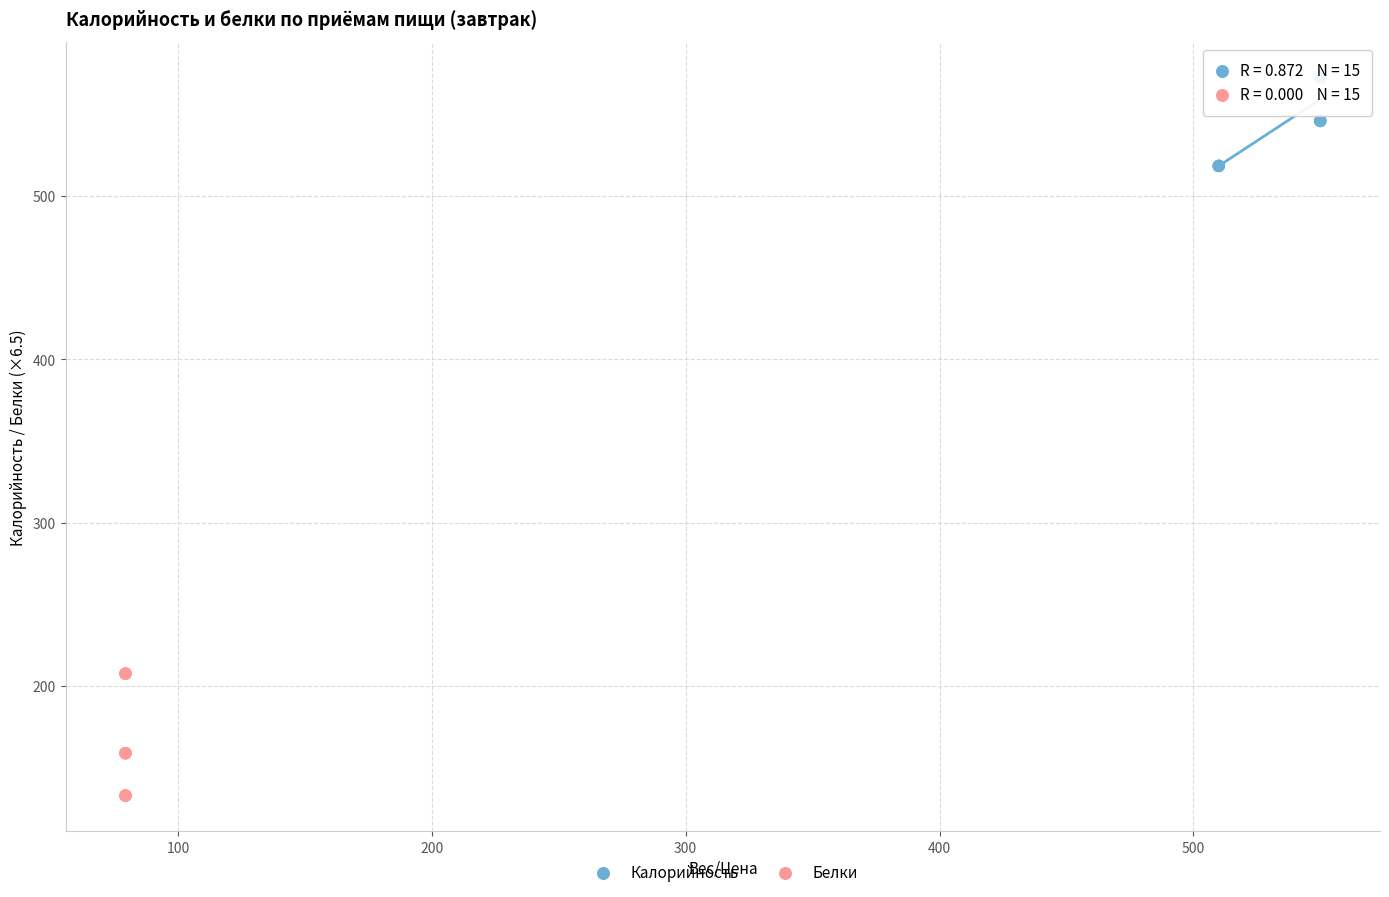

Which series has the largest Y range (max minus min)?

Белки